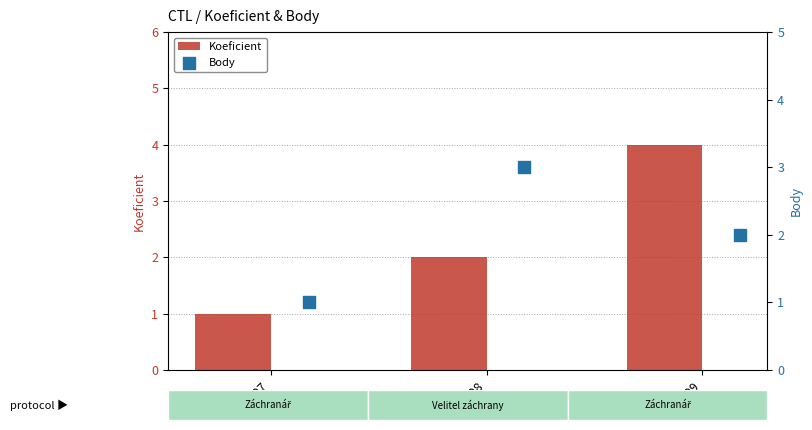

Which series contains the highest Y value?

Koeficient